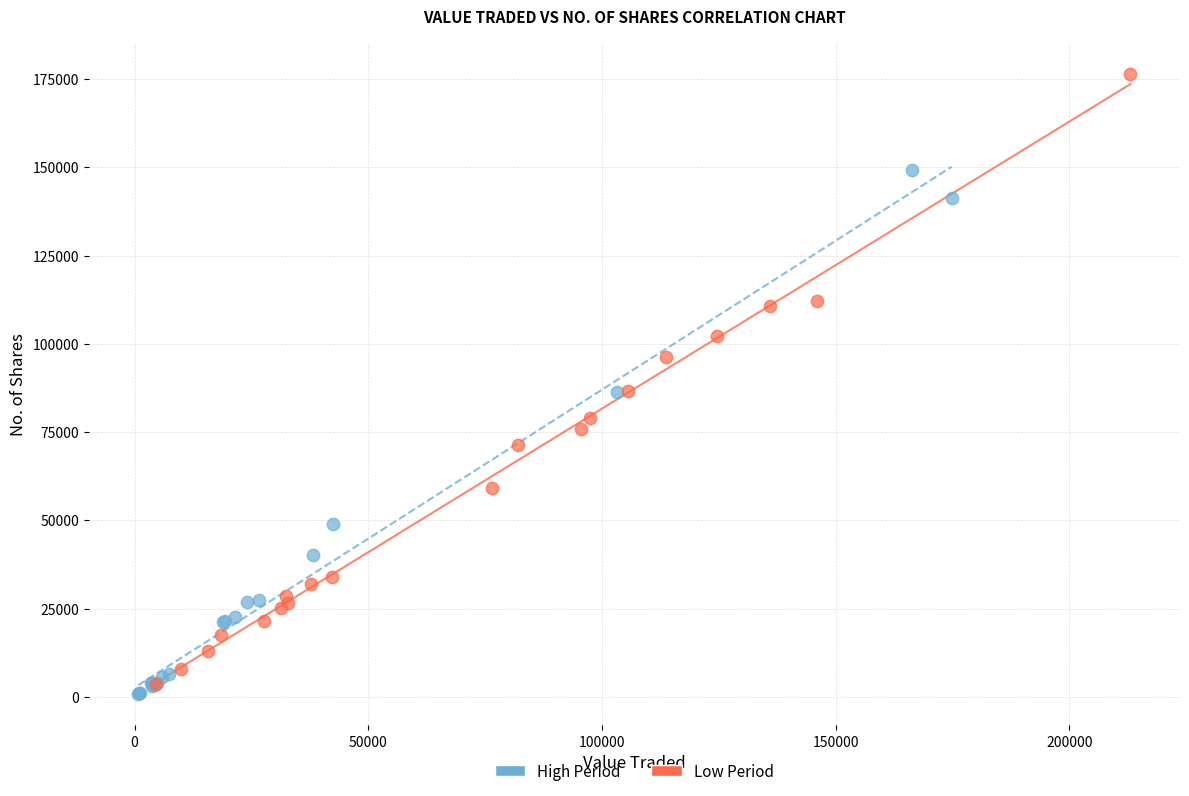

Which series contains the highest Y value?

Low Period